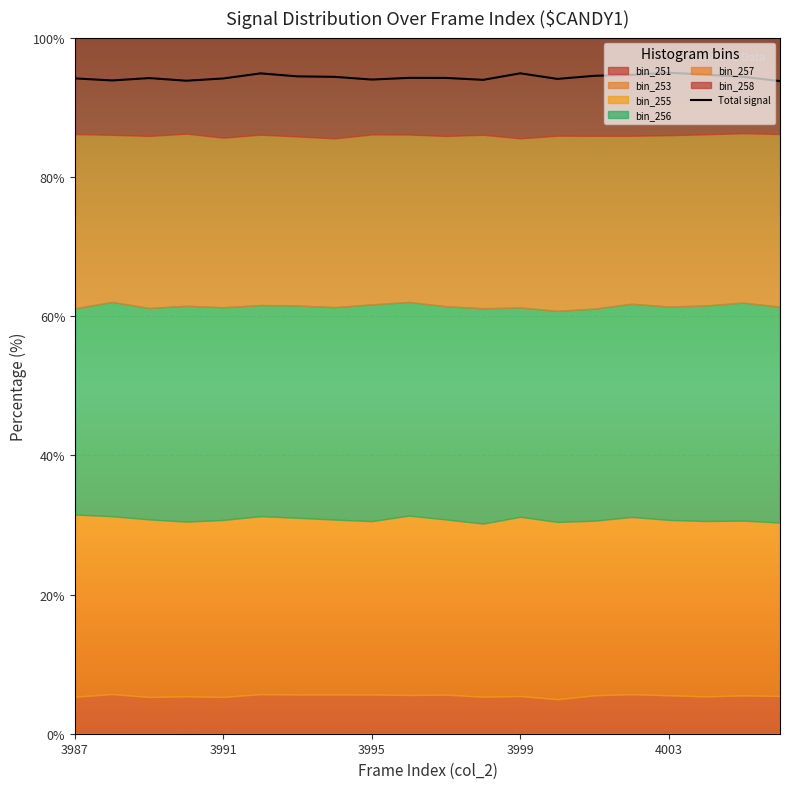

What is the highest value of the Total signal series?

95.0